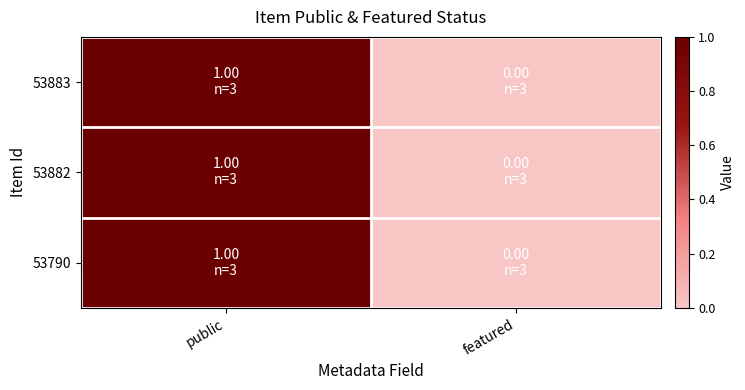

Count the number of categories in the chart.

2